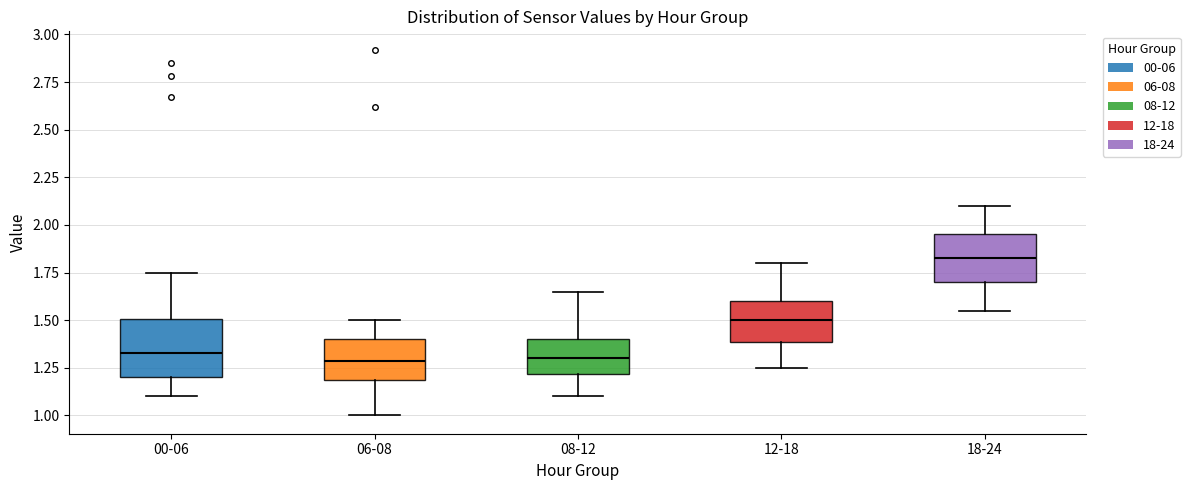

Comparing the boxes themselves (not the whiskers), which one is the tallest?

00-06